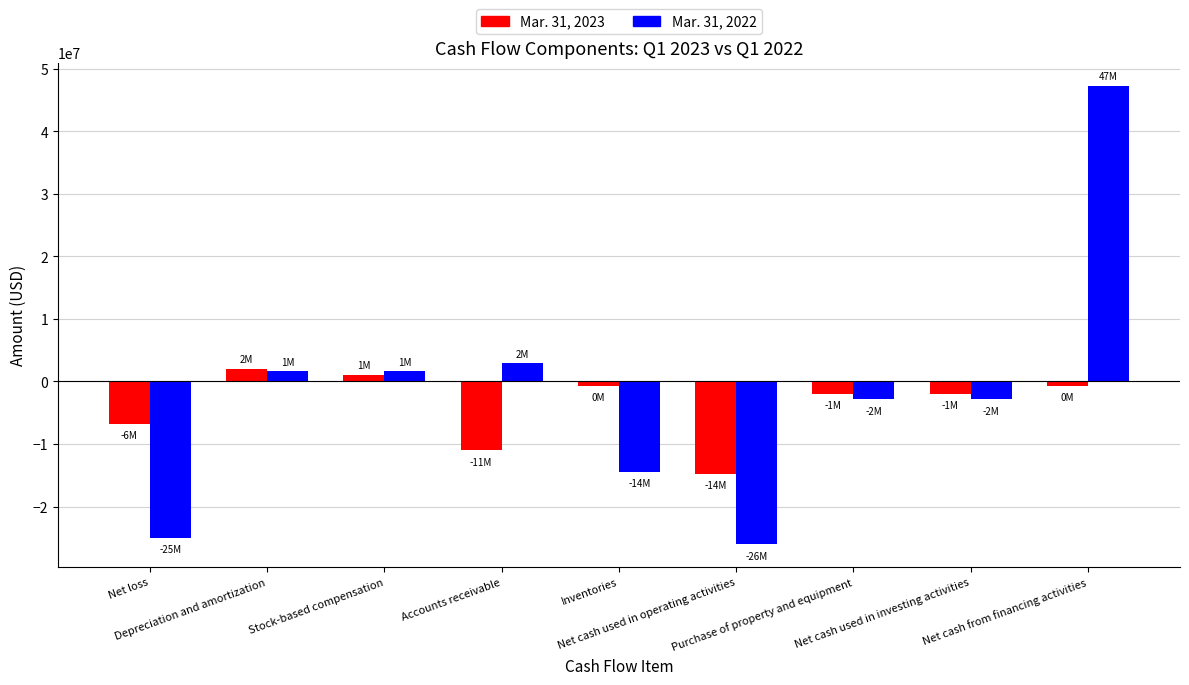

The value of Mar. 31, 2023 at Net loss is -6788815. True or false?

True